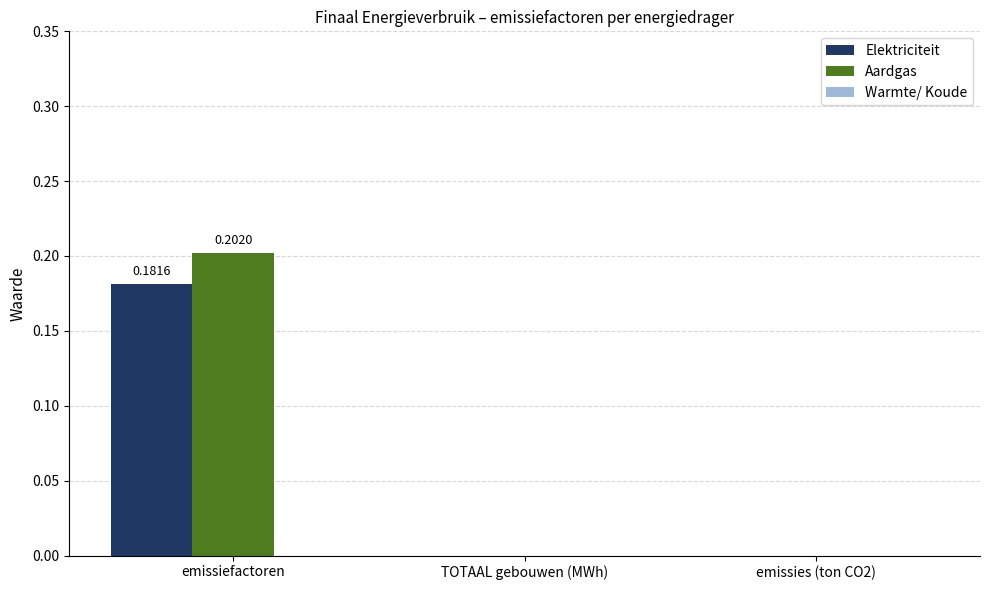

How many categories are shown in the chart?

3